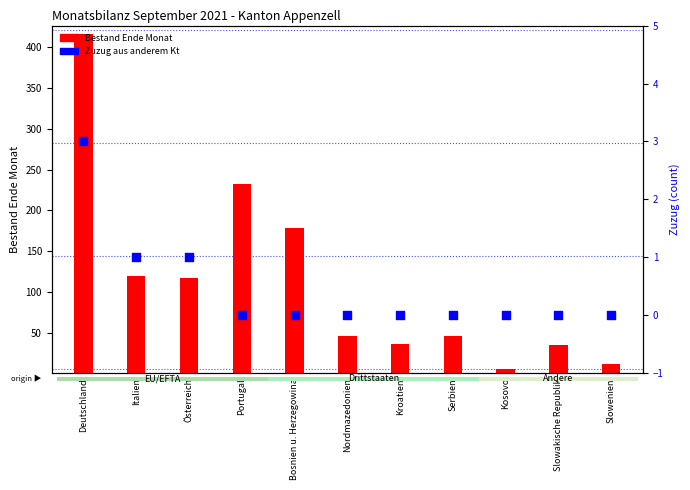

What are all the series names shown in the legend?

Bestand Ende Monat, Zuzug aus anderem Kt